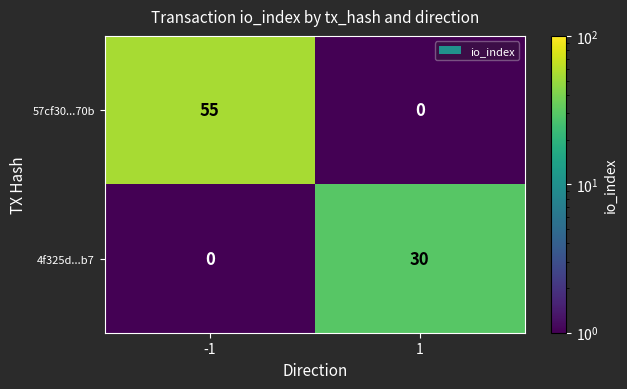

Rank the series by their average value, from lowest to highest.

4f325d...b7, 57cf30...70b